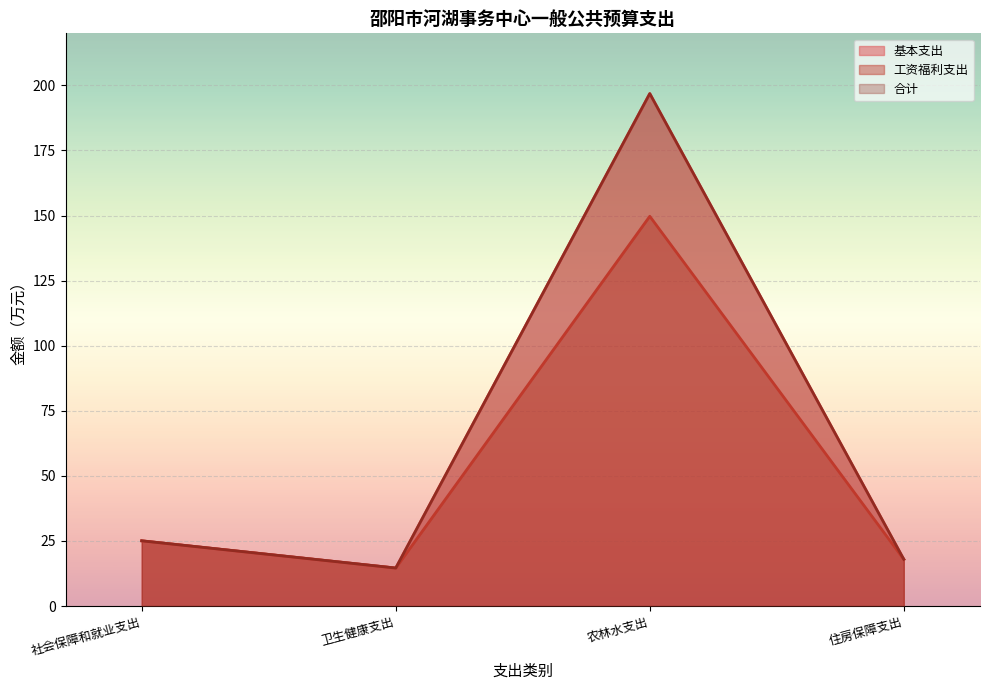

What value does the 基本支出 series have at 卫生健康支出?

14.6